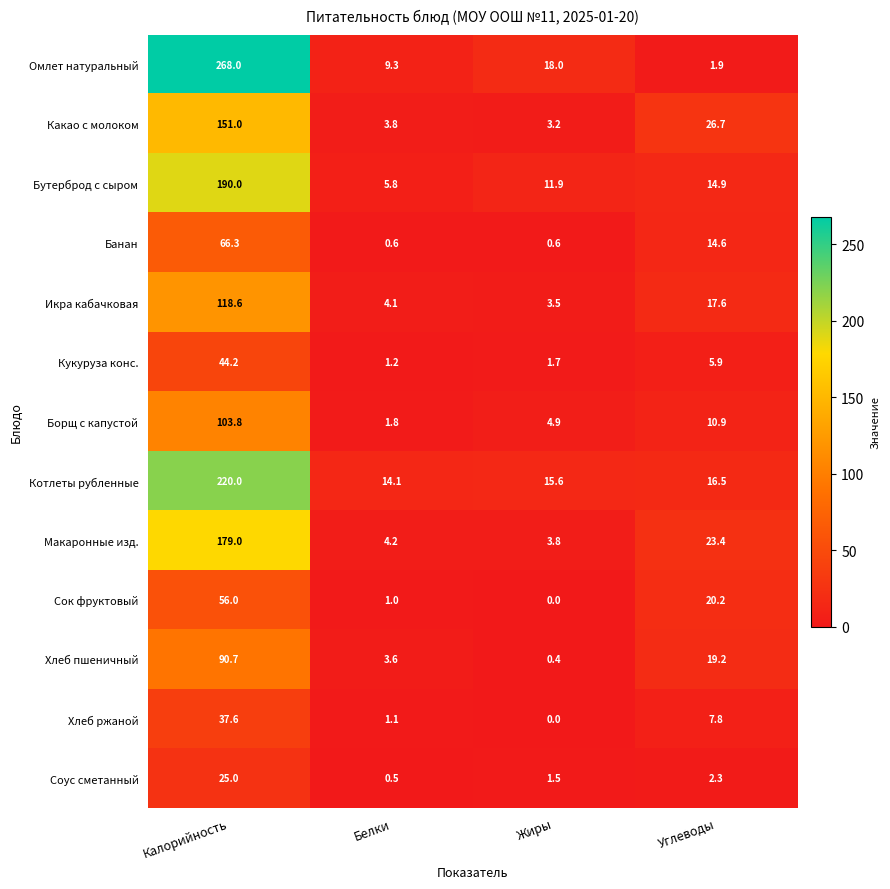

True or false: Борщ с капустой has a value of 45.5 at Калорийность.

False